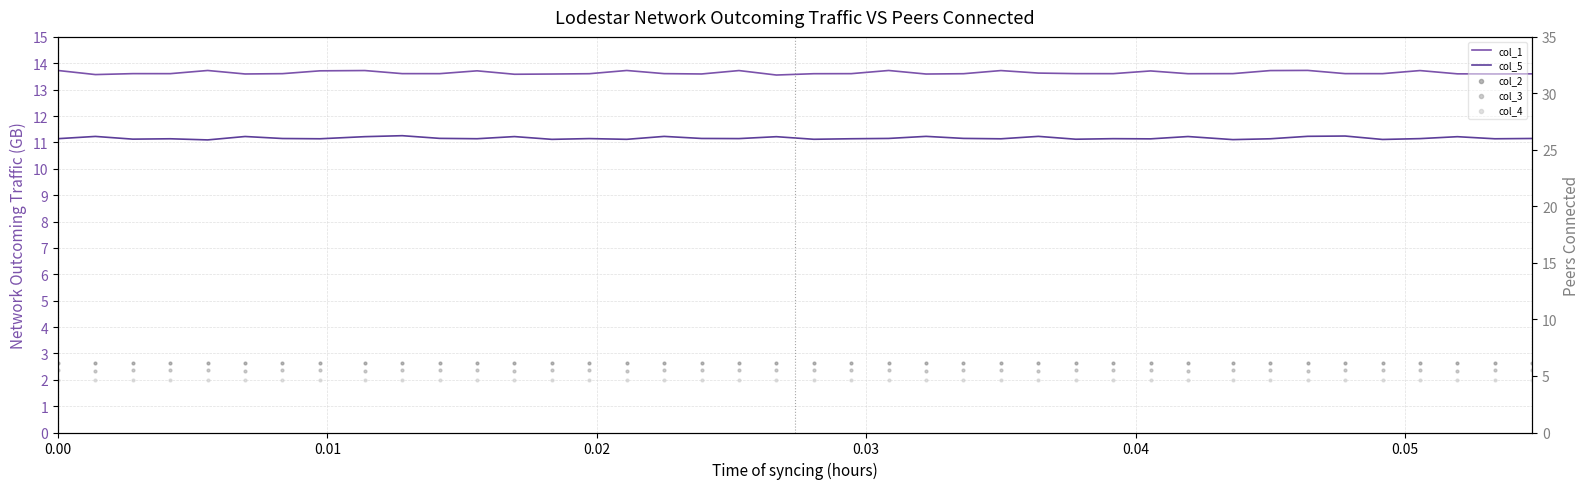

At how many categories does at least one series exceed 13?

40